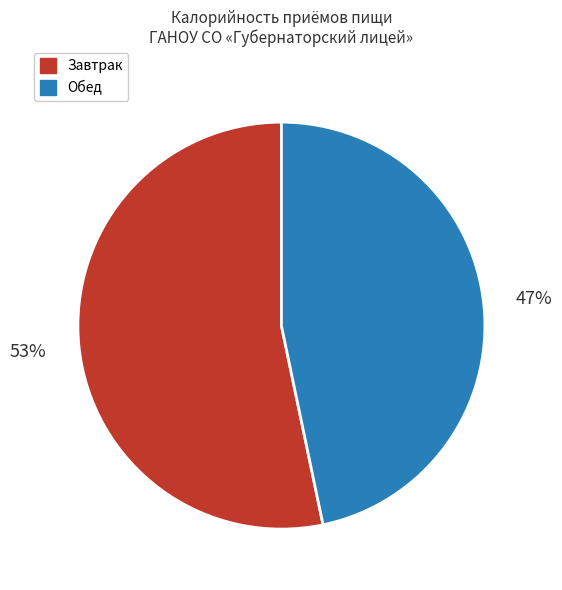

Which has a higher value, Обед or Завтрак?

Завтрак